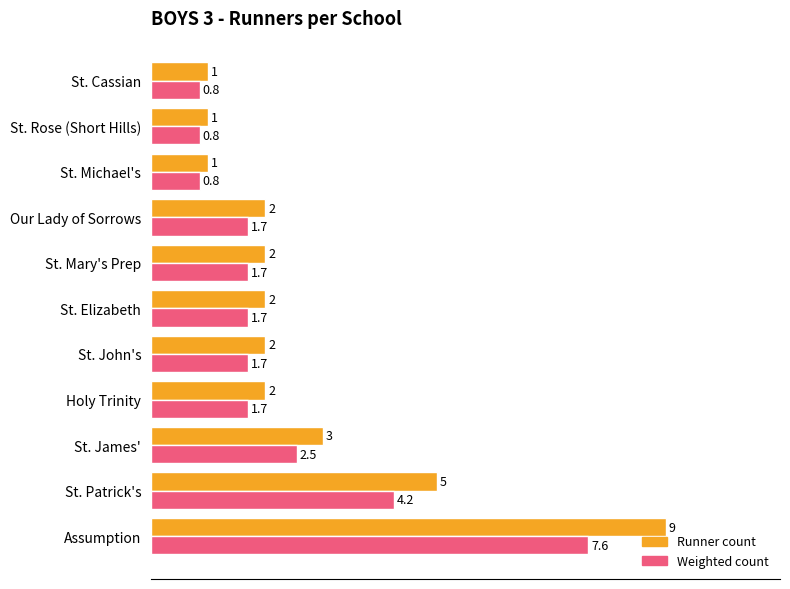

Which series changed the most between Our Lady of Sorrows and St. Cassian?

Runner count